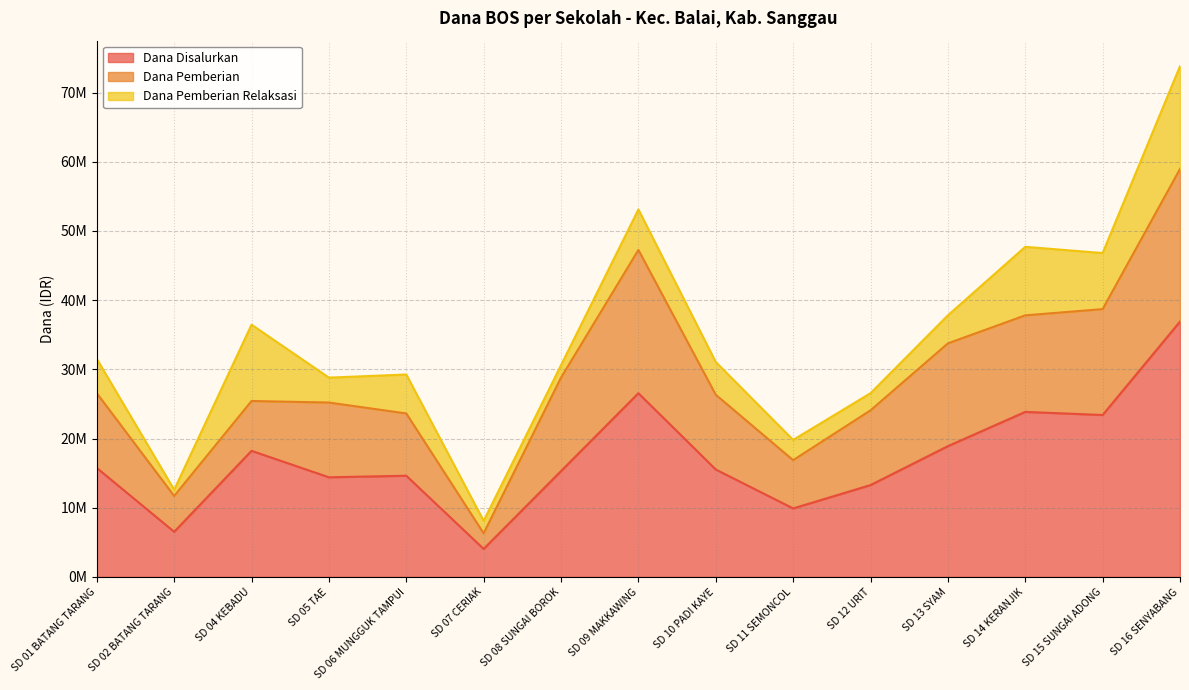

Reading left to right, transcribe all the data shown in this chart.

Dana Disalurkan: SD 01 BATANG TARANG=15750000	SD 02 BATANG TARANG=6525000	SD 04 KEBADU=18225000	SD 05 TAE=14400000	SD 06 MUNGGUK TAMPUI=14625000	SD 07 CERIAK=4050000	SD 08 SUNGAI BOROK=15300000	SD 09 MAKKAWING=26550000	SD 10 PADI KAYE=15525000	SD 11 SEMONCOL=9900000	SD 12 URIT=13275000	SD 13 SYAM=18900000	SD 14 KERANJIK=23850000	SD 15 SUNGAI ADONG=23400000	SD 16 SENYABANG=36900000
Dana Pemberian: SD 01 BATANG TARANG=10800000	SD 02 BATANG TARANG=5175000	SD 04 KEBADU=7200000	SD 05 TAE=10800000	SD 06 MUNGGUK TAMPUI=9000000	SD 07 CERIAK=2250000	SD 08 SUNGAI BOROK=13500000	SD 09 MAKKAWING=20700000	SD 10 PADI KAYE=10800000	SD 11 SEMONCOL=6975000	SD 12 URIT=10800000	SD 13 SYAM=14850000	SD 14 KERANJIK=13950000	SD 15 SUNGAI ADONG=15300000	SD 16 SENYABANG=22050000
Dana Pemberian Relaksasi: SD 01 BATANG TARANG=4950000	SD 02 BATANG TARANG=900000	SD 04 KEBADU=11025000	SD 05 TAE=3600000	SD 06 MUNGGUK TAMPUI=5625000	SD 07 CERIAK=1800000	SD 08 SUNGAI BOROK=1800000	SD 09 MAKKAWING=5850000	SD 10 PADI KAYE=4725000	SD 11 SEMONCOL=2925000	SD 12 URIT=2475000	SD 13 SYAM=4050000	SD 14 KERANJIK=9900000	SD 15 SUNGAI ADONG=8100000	SD 16 SENYABANG=14850000